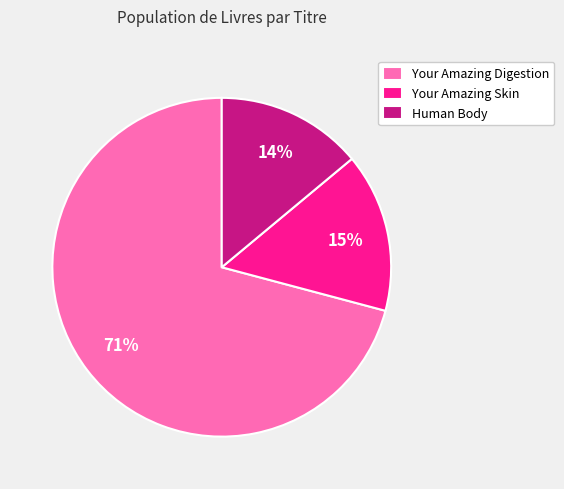

How many segments does this pie chart have?

3